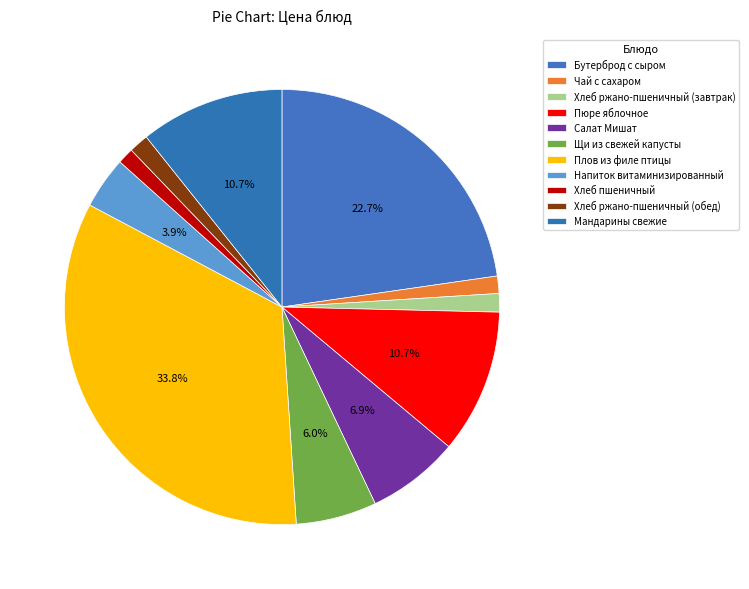

How many slices are in this pie chart?

11